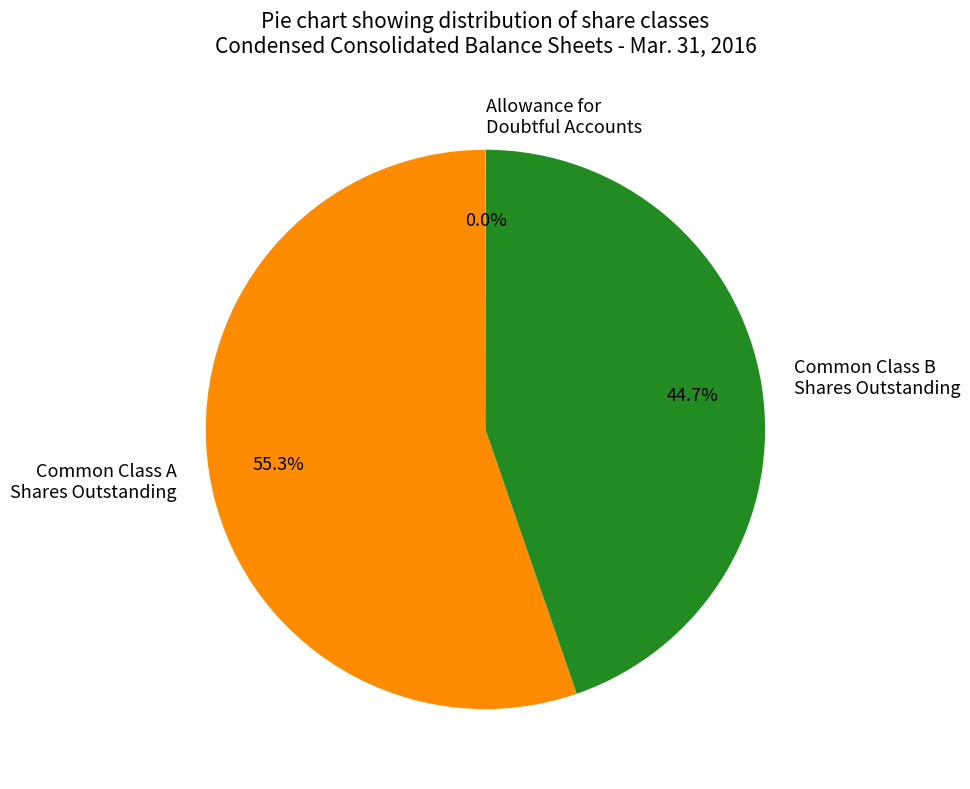

Which category has the biggest portion of the pie?

Common Class A Shares Outstanding